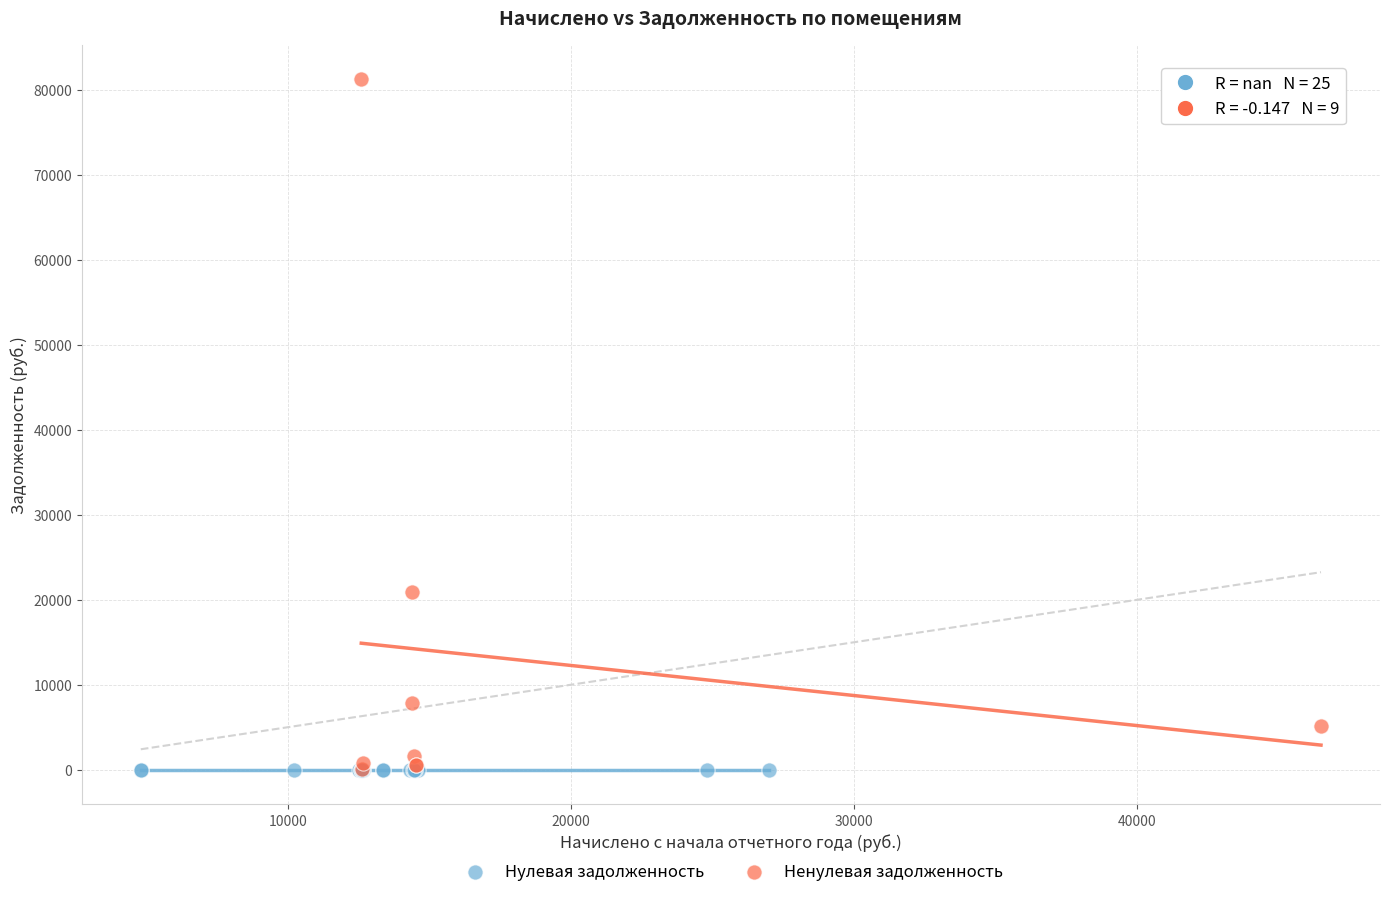

Which series contains the highest Y value?

Ненулевая задолженность